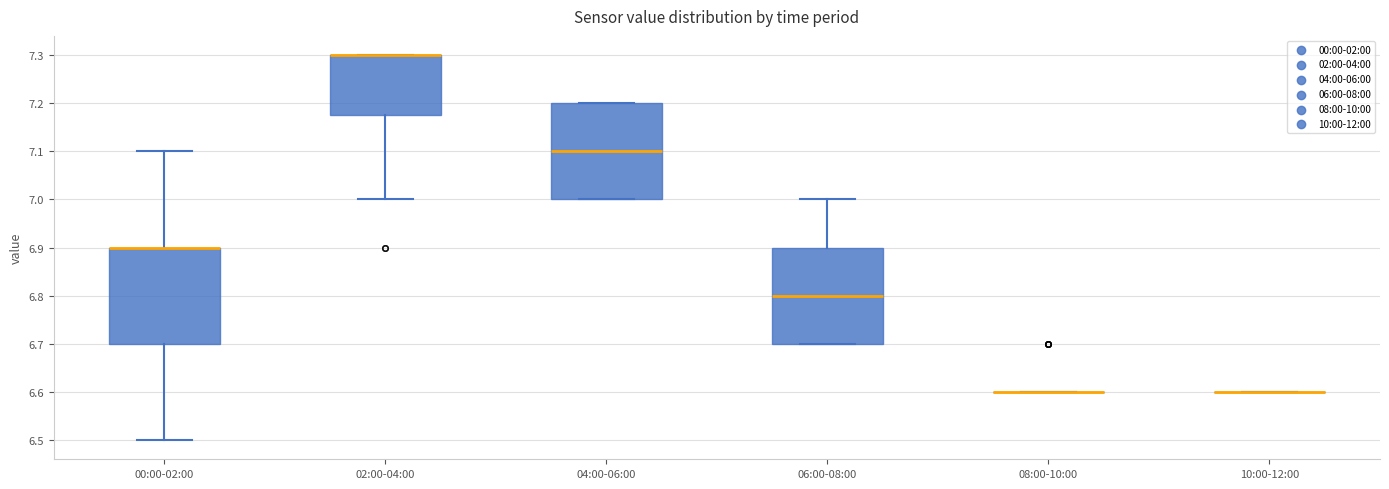

Reading left to right, read every box against the y-axis: the position of its median line, the range the box covers, and the ends of its whiskers. The values are not printed on the chart, so give them approximately, as read against the axis.

00:00-02:00: median 6.90 (drawn on the box's upper edge), box 6.70 to 6.90, whiskers 6.50 to 7.10
02:00-04:00: median 7.30 (drawn on the box's upper edge), box 7.18 to 7.30, whiskers 7.00 to 7.30
04:00-06:00: median 7.10, box 7.00 to 7.20, whiskers 7.00 to 7.20
06:00-08:00: median 6.80, box 6.70 to 6.90, whiskers 6.70 to 7.00
08:00-10:00: box collapsed to a line at 6.60, whiskers 6.60 to 6.60
10:00-12:00: box collapsed to a line at 6.60, whiskers 6.60 to 6.60